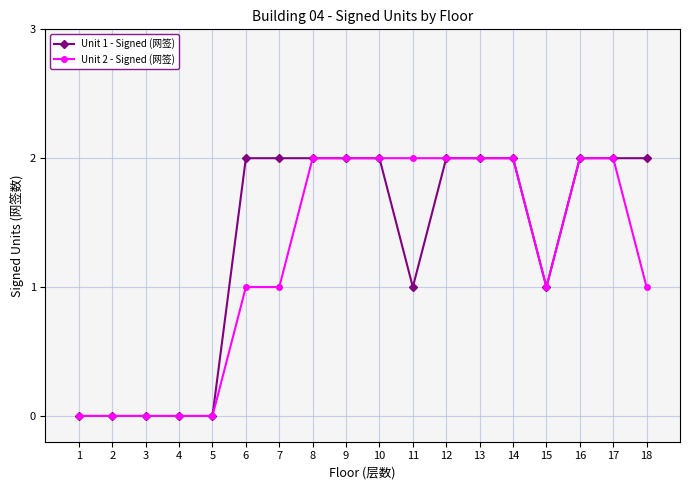

The value of Unit 1 - Signed (网签) at 2 is 0. True or false?

True